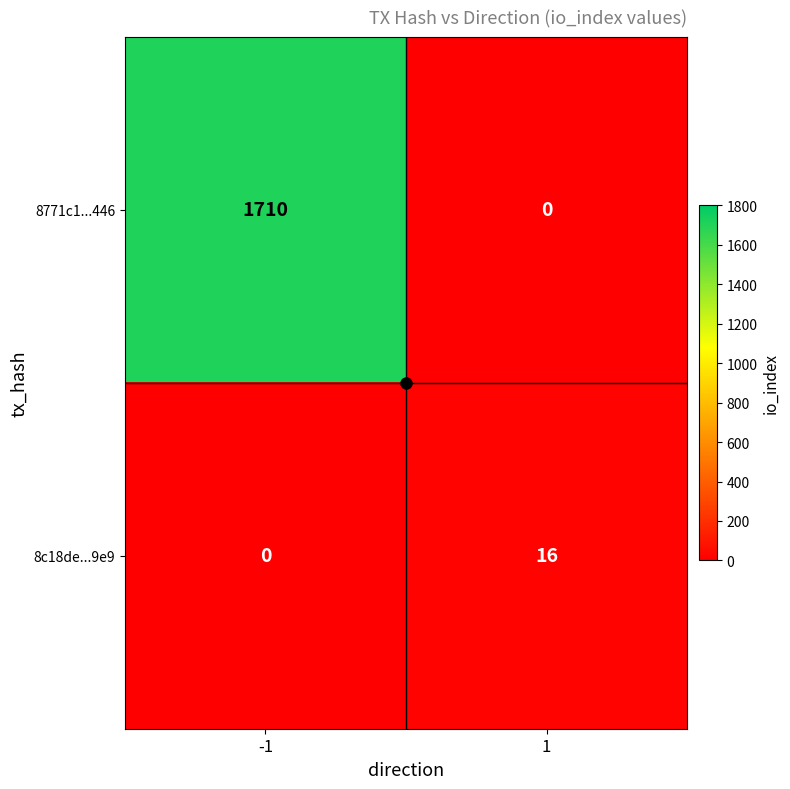

What is the maximum value for 8771c1...446?

1710